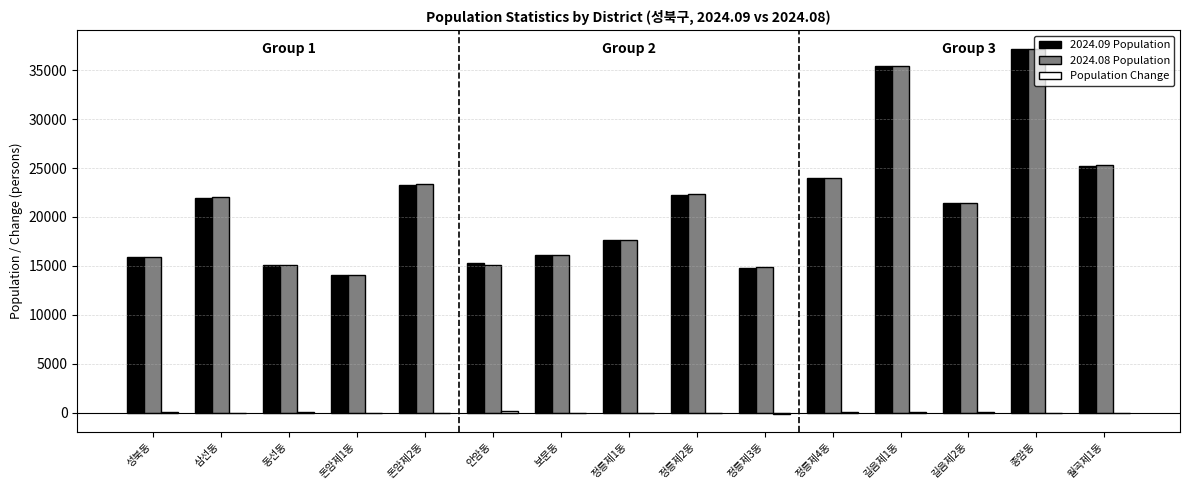

What is the spread (max minus min) of values at 정릉제1동?

17691